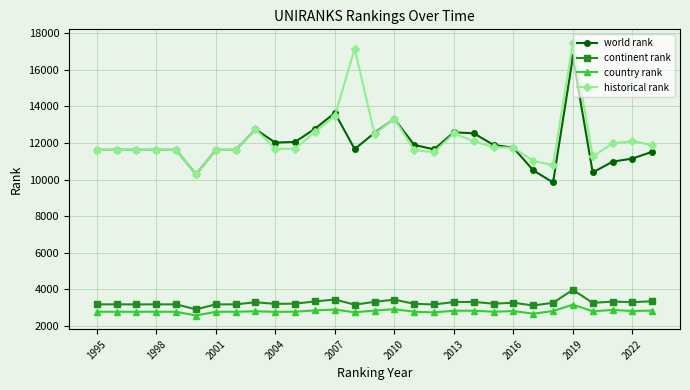

What is the greatest value displayed?

17469.0